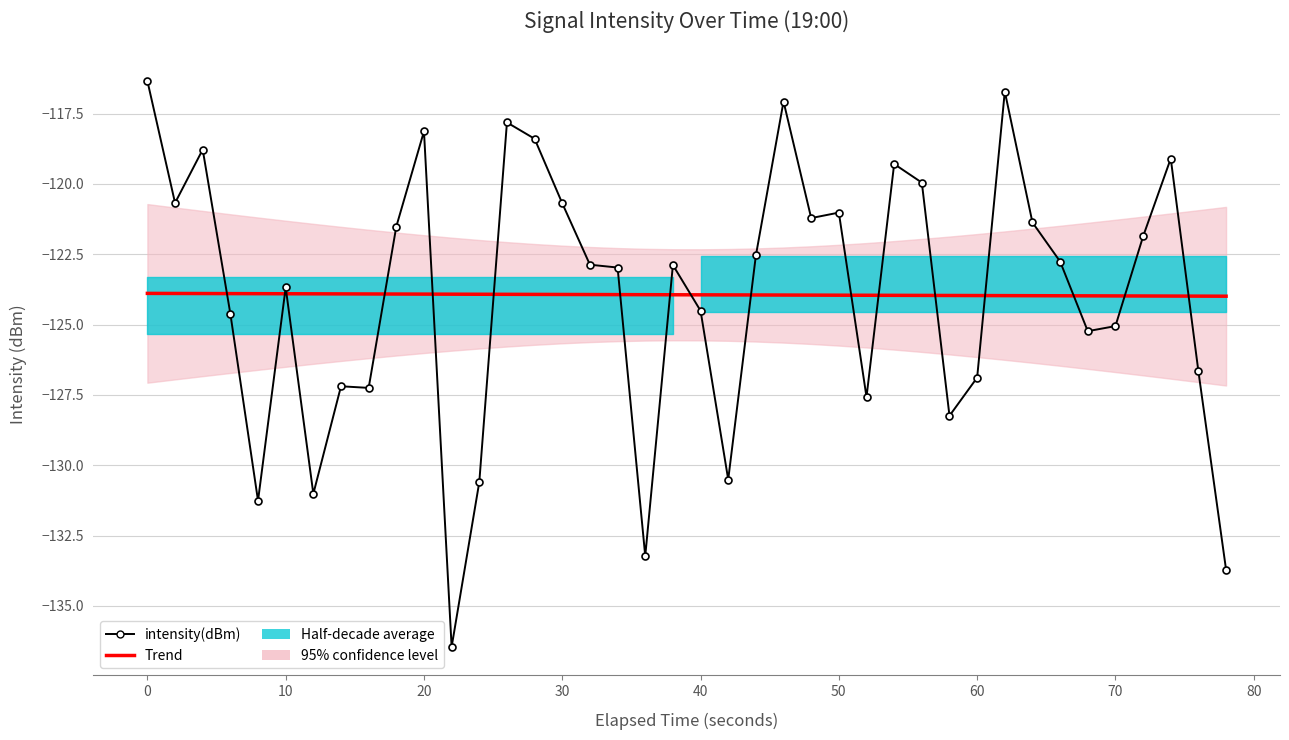

Is it true that intensity(dBm) equals -213.8 at 39?

False